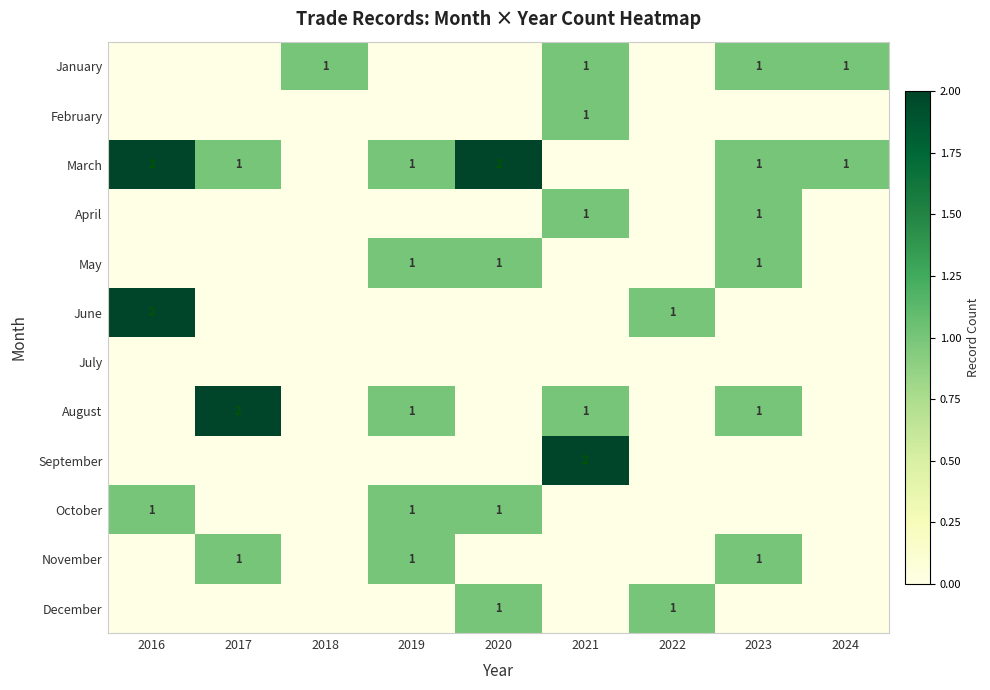

The value of May at 2023 is 1. True or false?

True